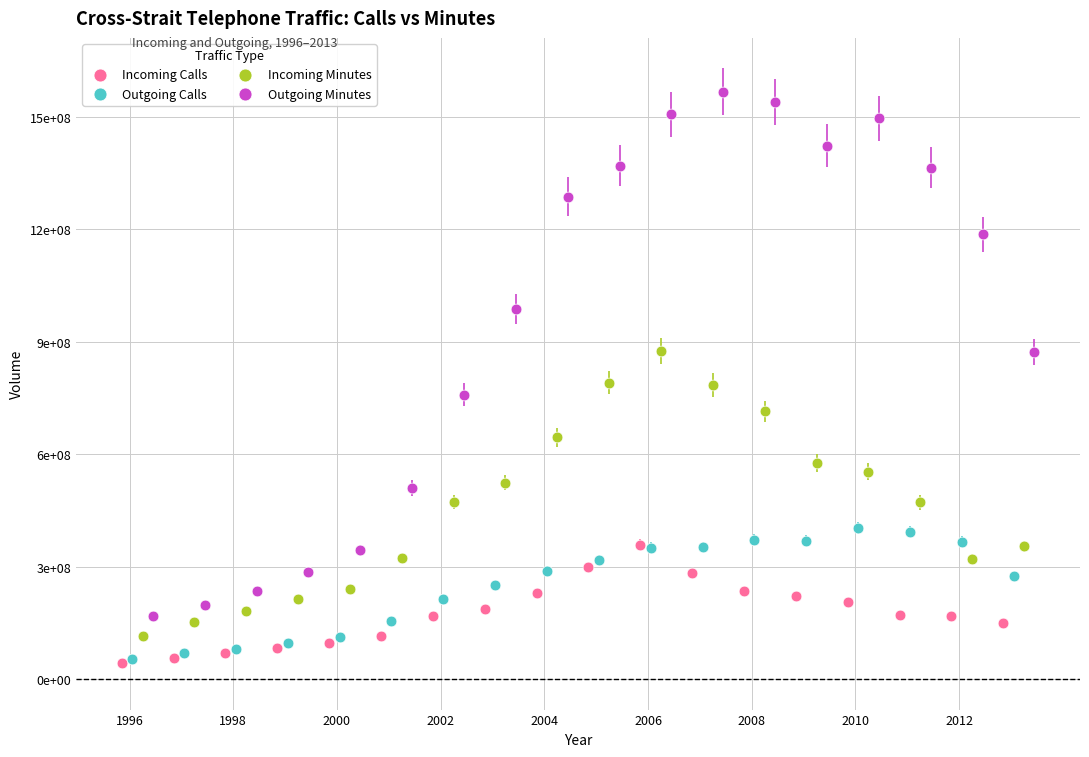

Which series contains the highest Y value?

Outgoing Minutes